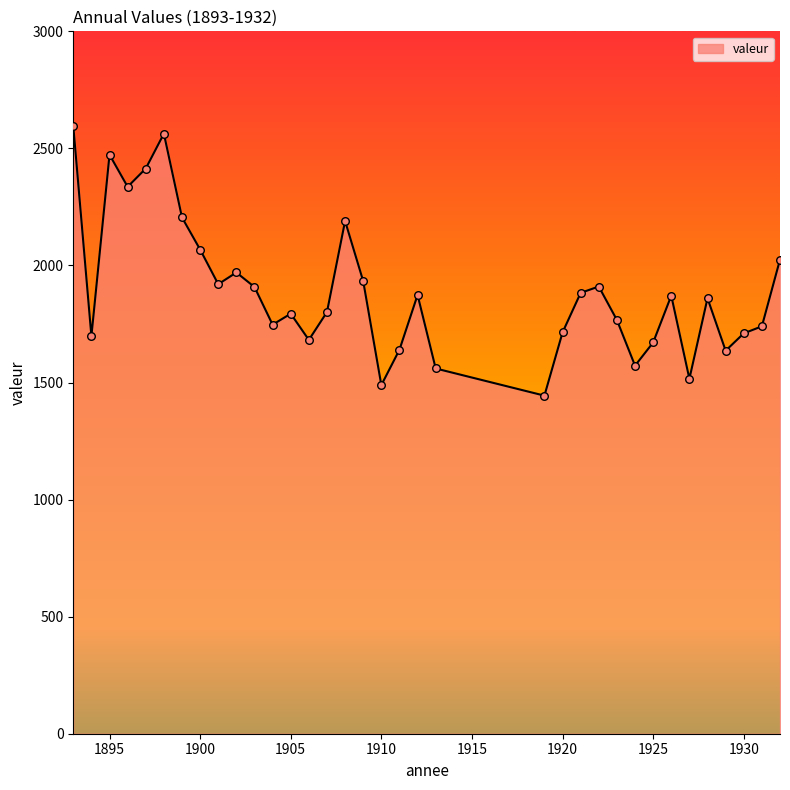

What is the smallest value displayed?

1444